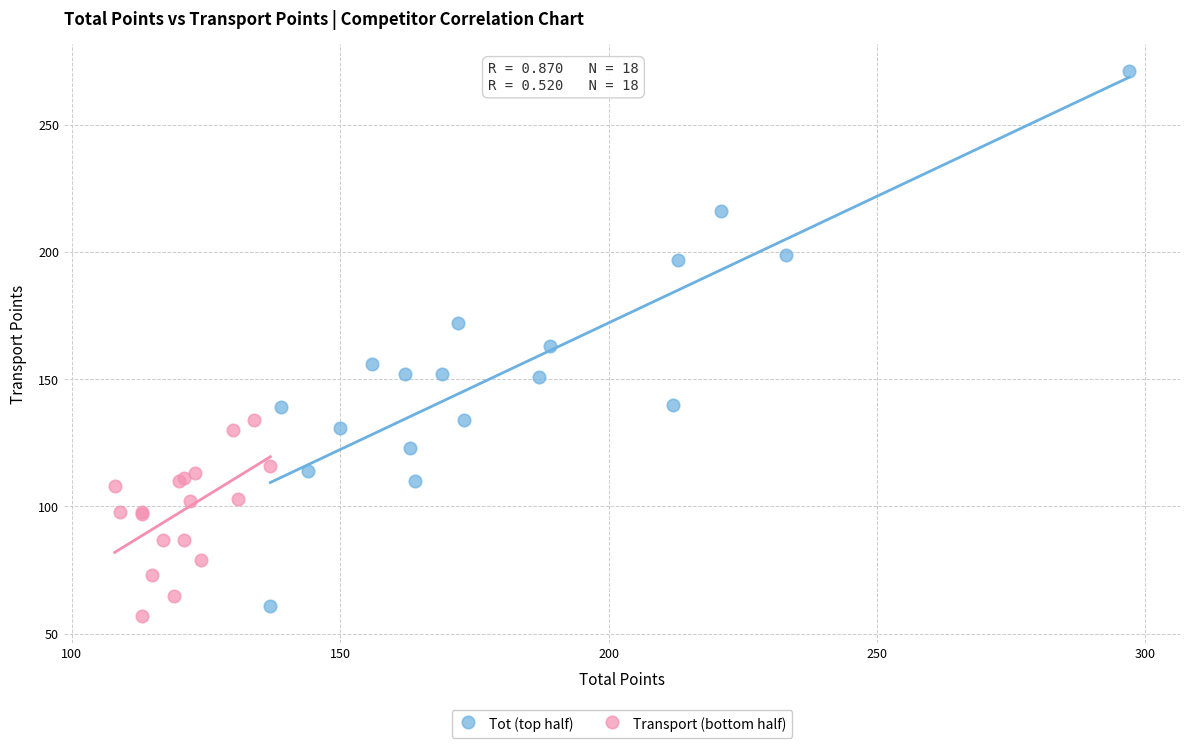

Which series contains the highest Y value?

Tot (top half)